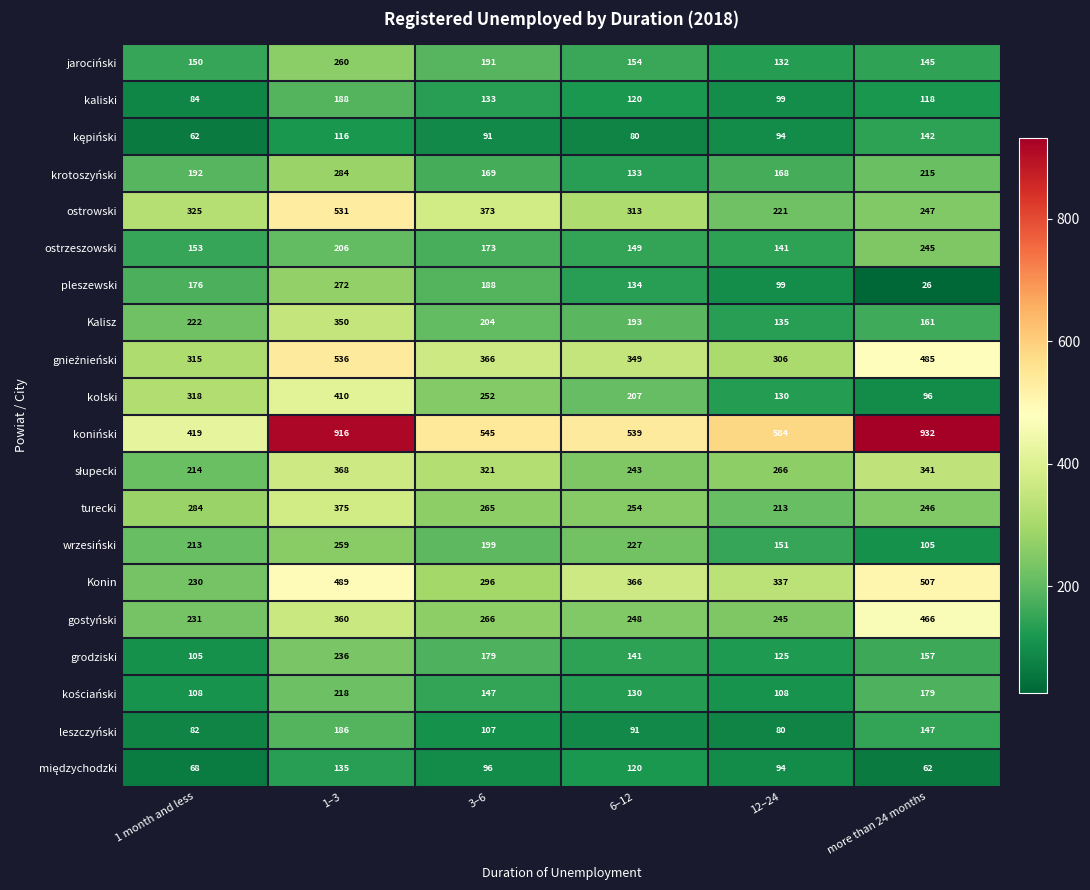

Read the pleszewski value at 1–3.

272